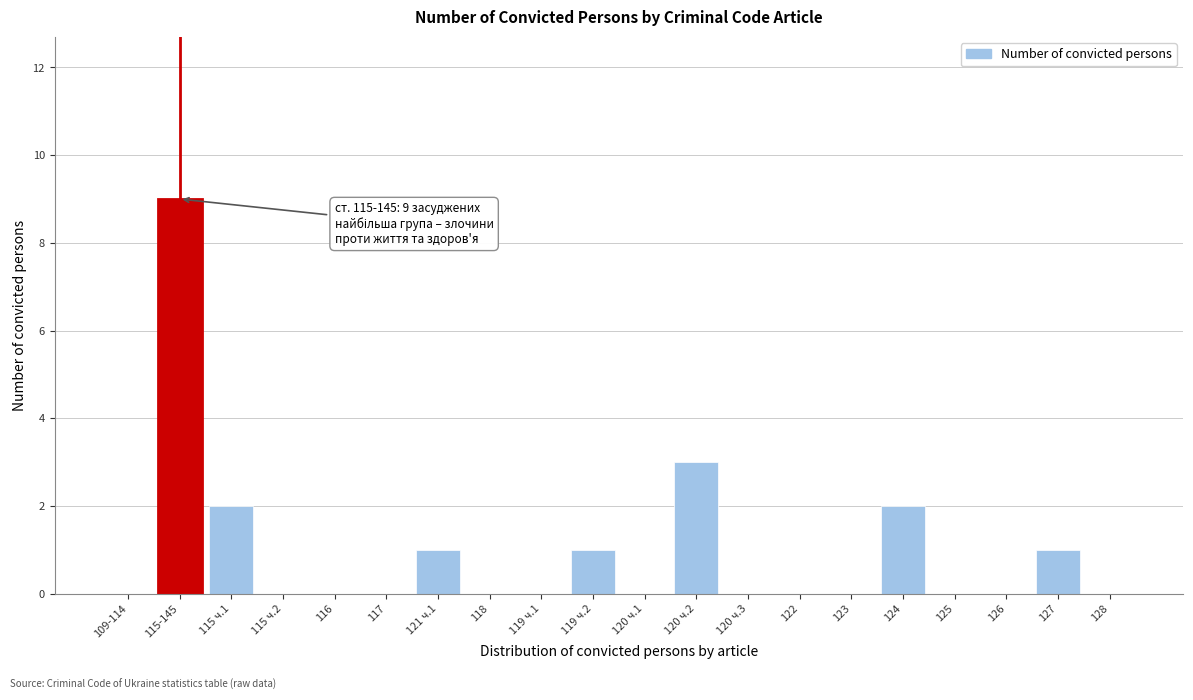

Reading left to right, what are all the values shown in this chart?

109-114=0	115-145=9	115 ч.1=2	115 ч.2=0	116=0	117=0	121 ч.1=1	118=0	119 ч.1=0	119 ч.2=1	120 ч.1=0	120 ч.2=3	120 ч.3=0	122=0	123=0	124=2	125=0	126=0	127=1	128=0